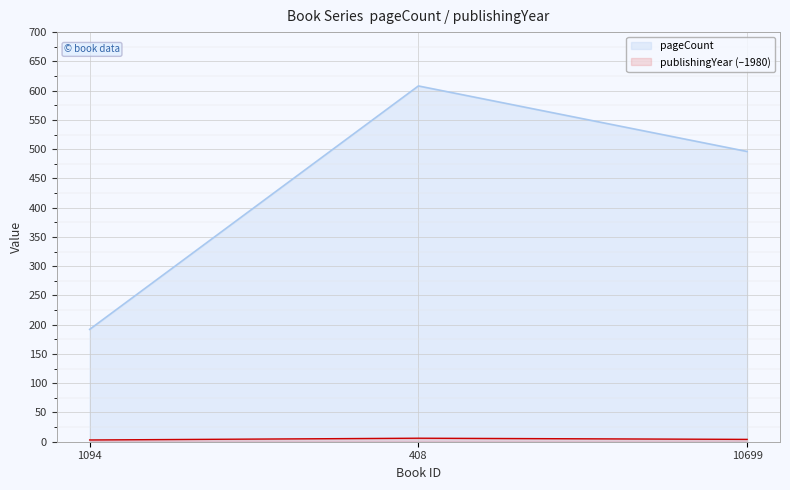

What is the difference between the maximum and second lowest values in the pageCount series?

112